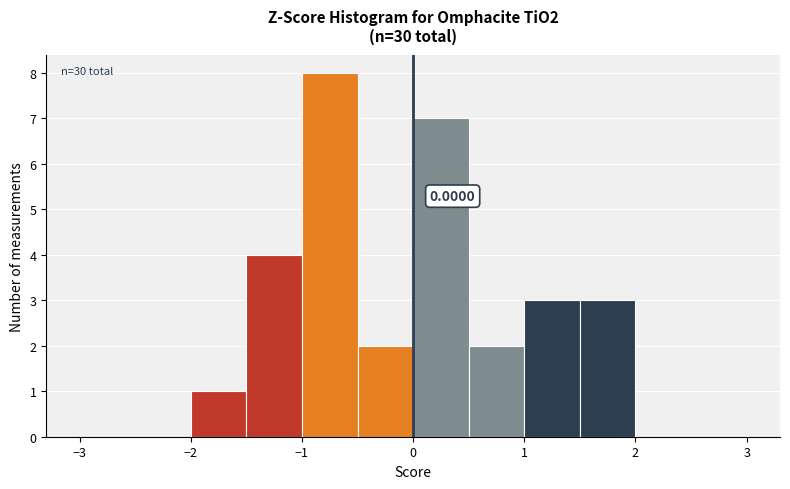

Over which range of the x-axis is the bar tallest?

-1.0 to -0.5